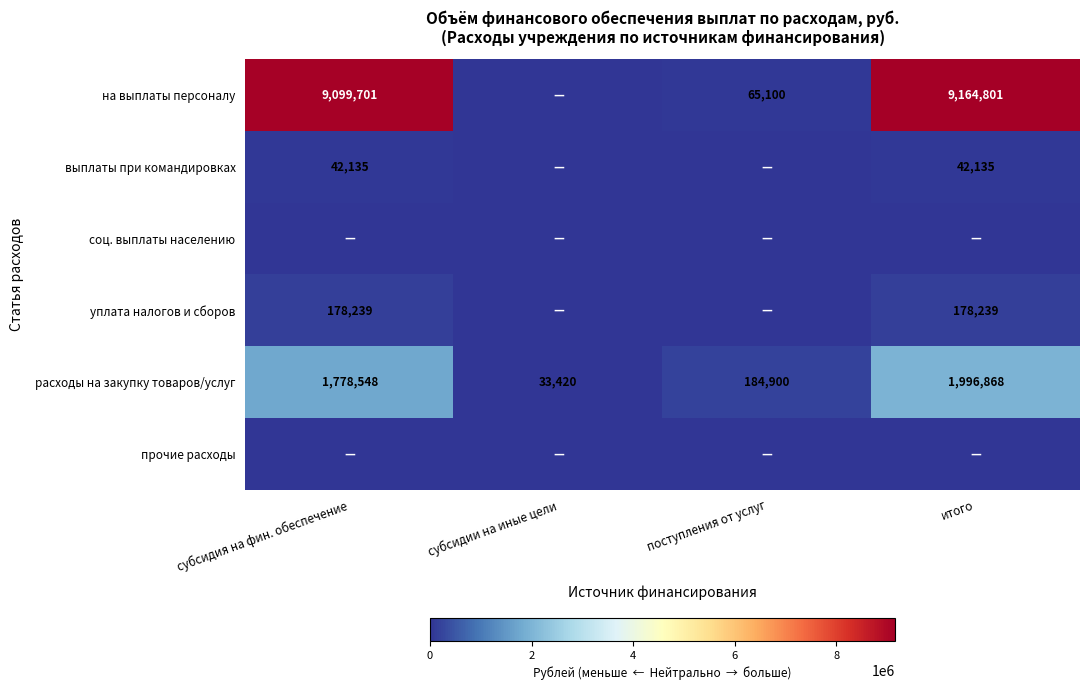

True or false: уплата налогов и сборов has a value of 297434 at итого.

False